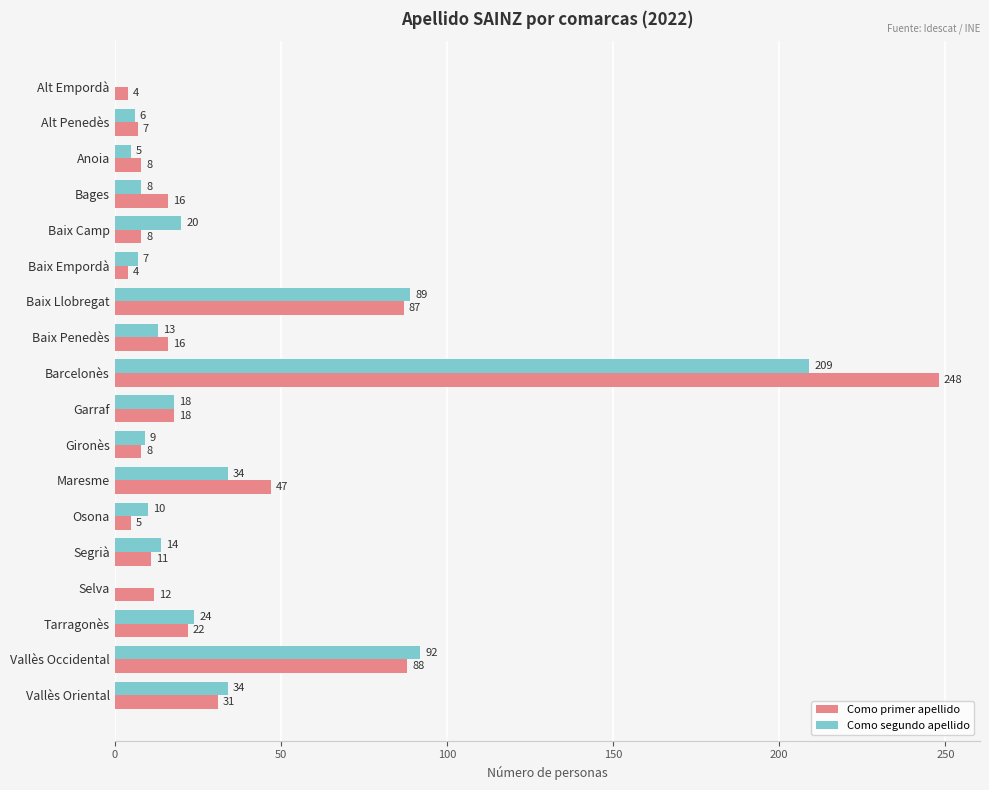

At which category is the sum across all series the highest?

Barcelonès